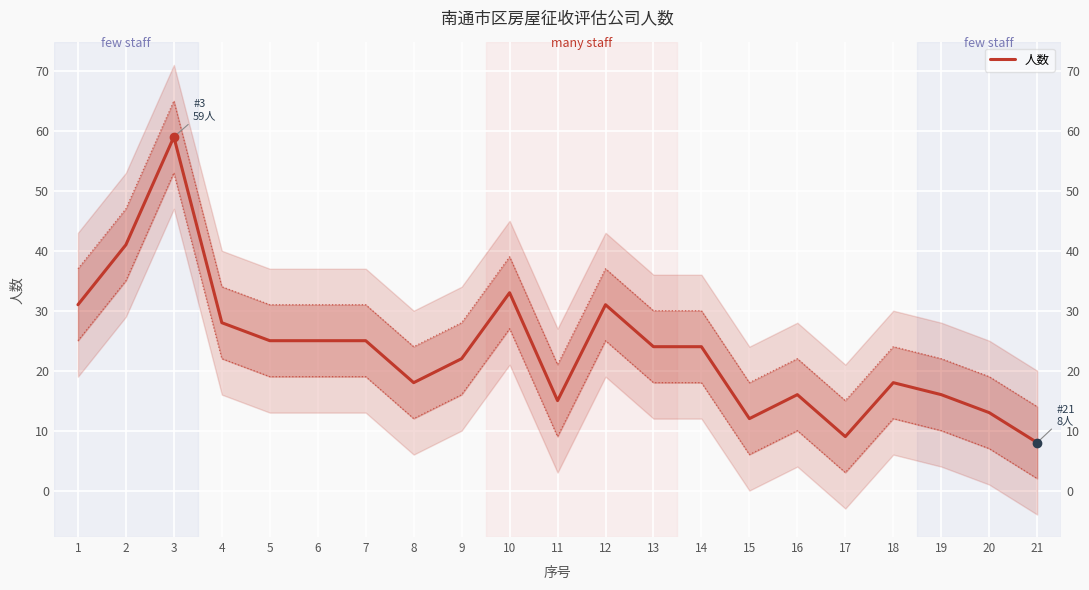

What is the value of the 9th point from the left?

22